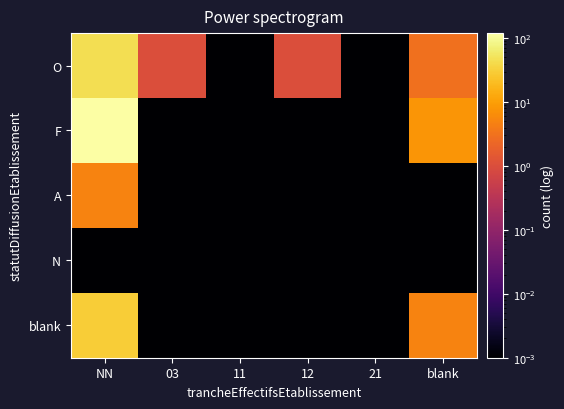

Between 12 and 11, which is larger?

12